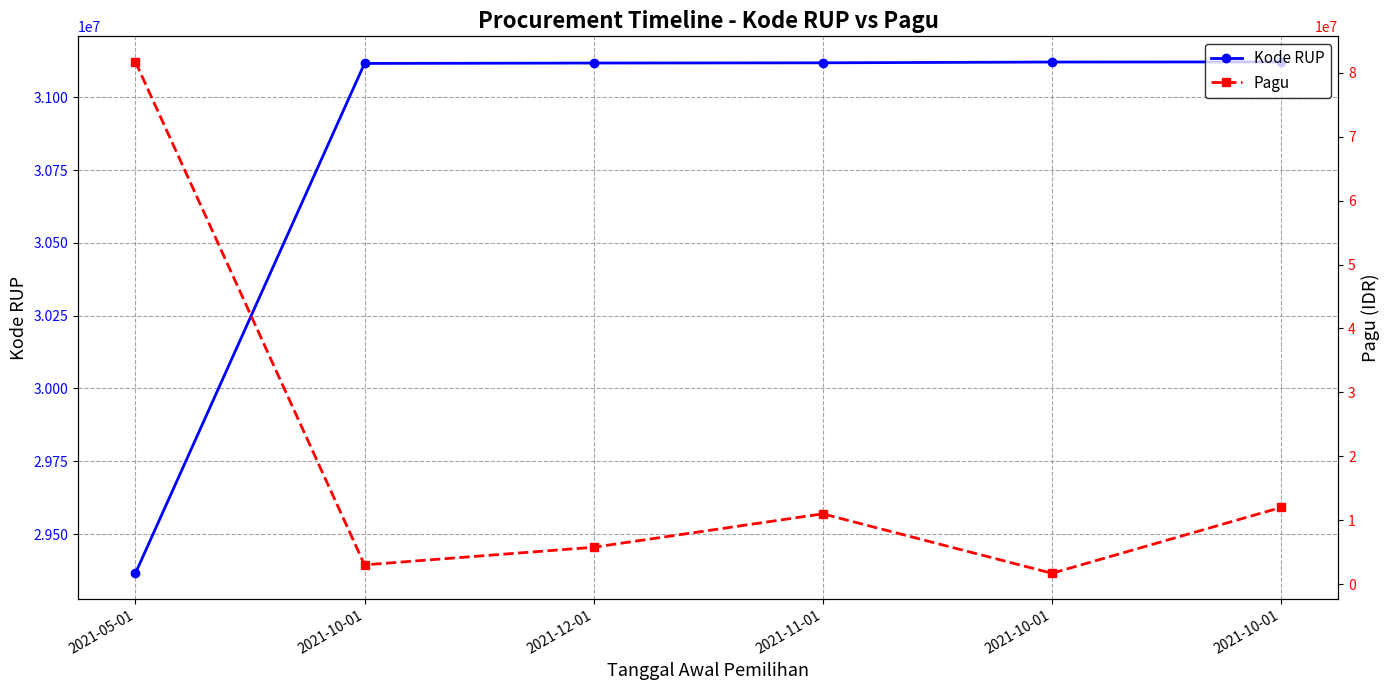

How many lines are shown in the chart?

2